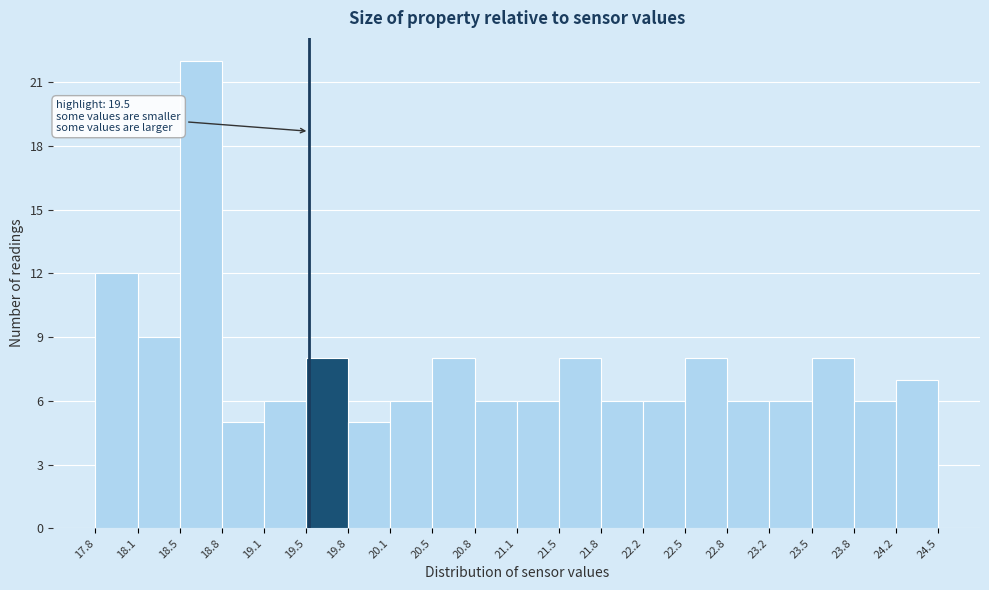

Over which range of the x-axis is the bar tallest?

18.5 to 18.8